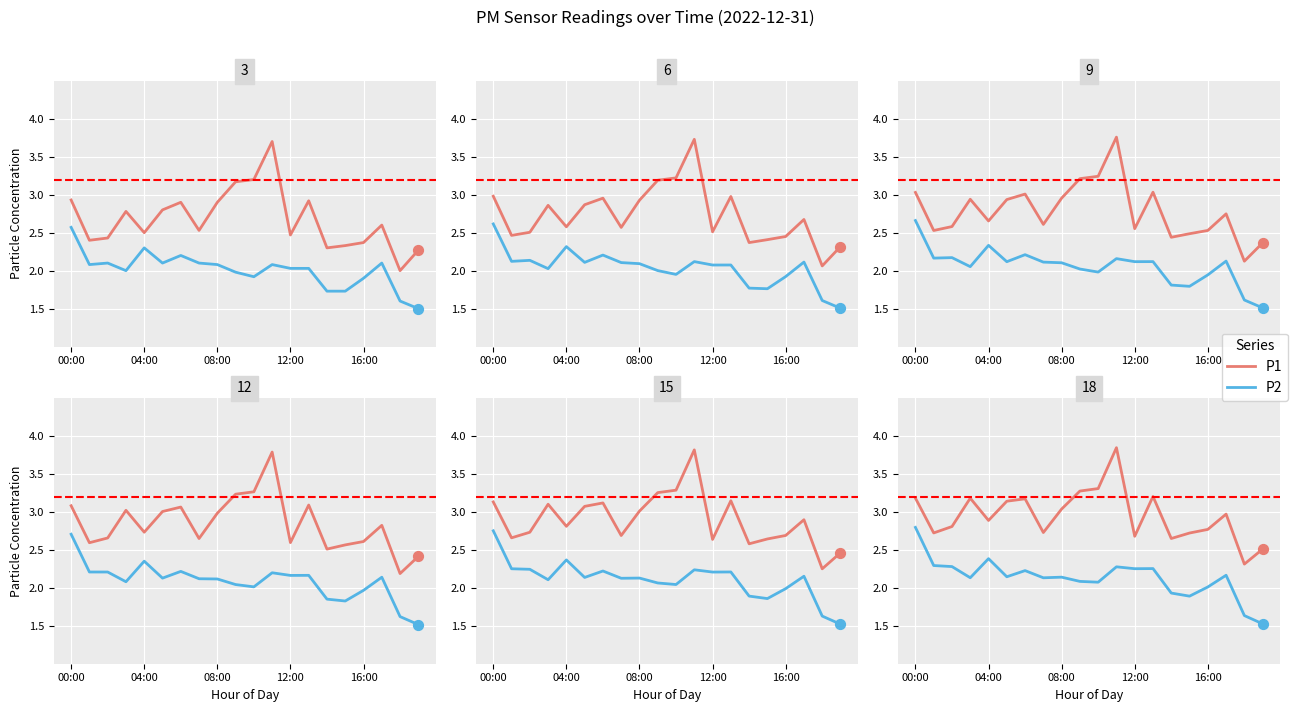

At which category is the sum across all series the highest?

11